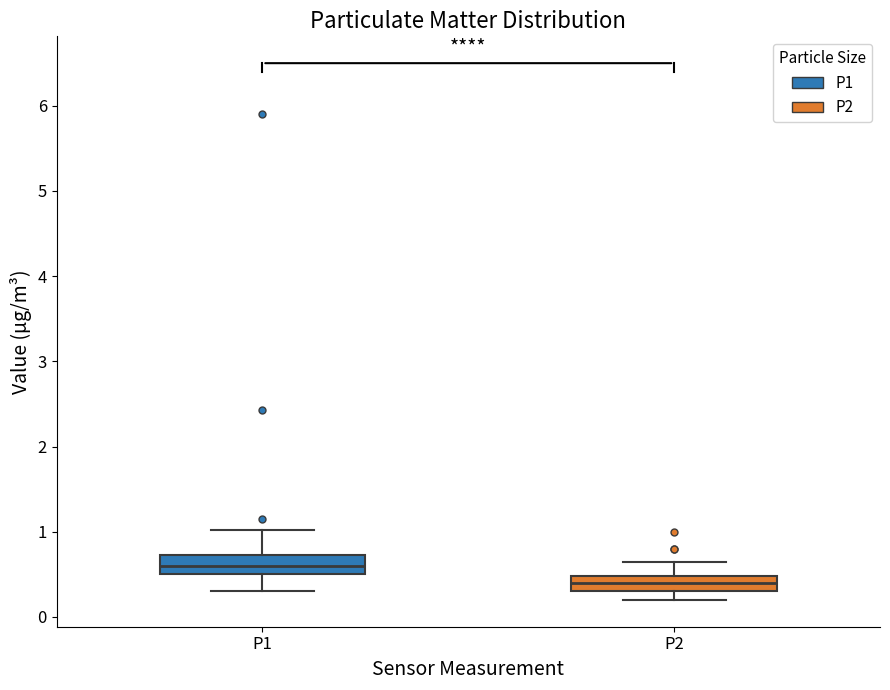

Reading left to right, transcribe this box plot: for each box, give where its median line is, the range the box spans, and where its two whiskers end, as read against the y-axis. The values are not printed on the chart, so give them approximately, as read against the axis.

P1: median 0.6, box 0.5 to 0.7, whiskers 0.3 to 1.0
P2: median 0.4, box 0.3 to 0.5, whiskers 0.2 to 0.7